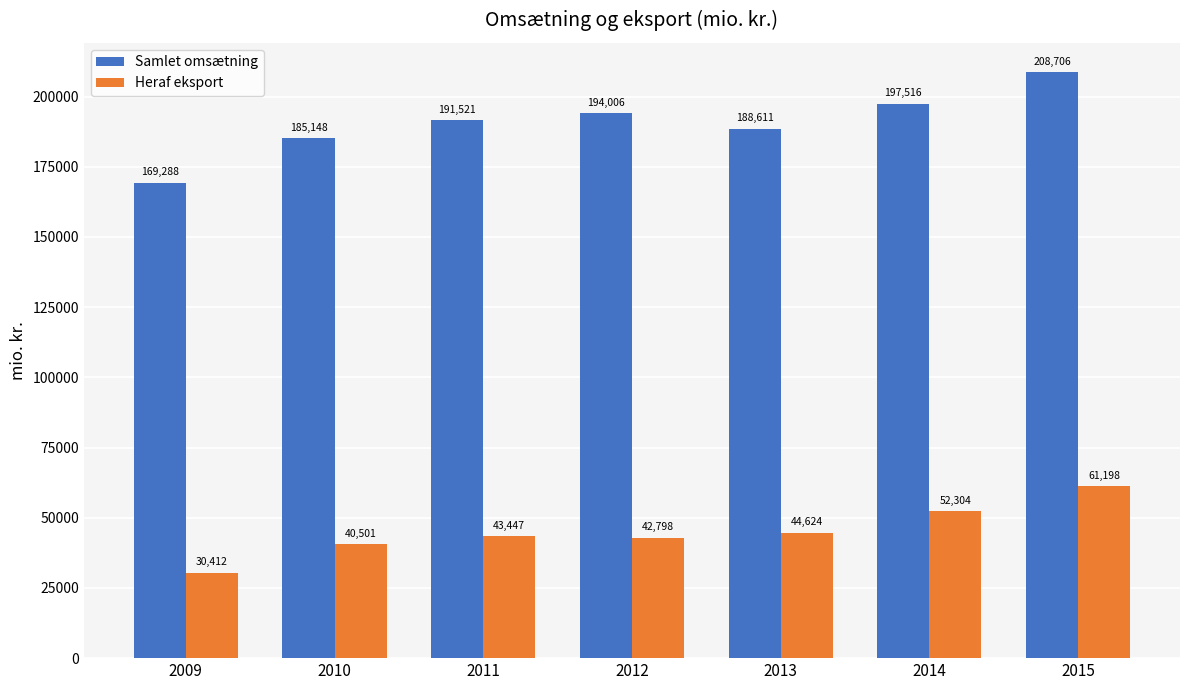

What is the average value of the Samlet omsætning series?

190685